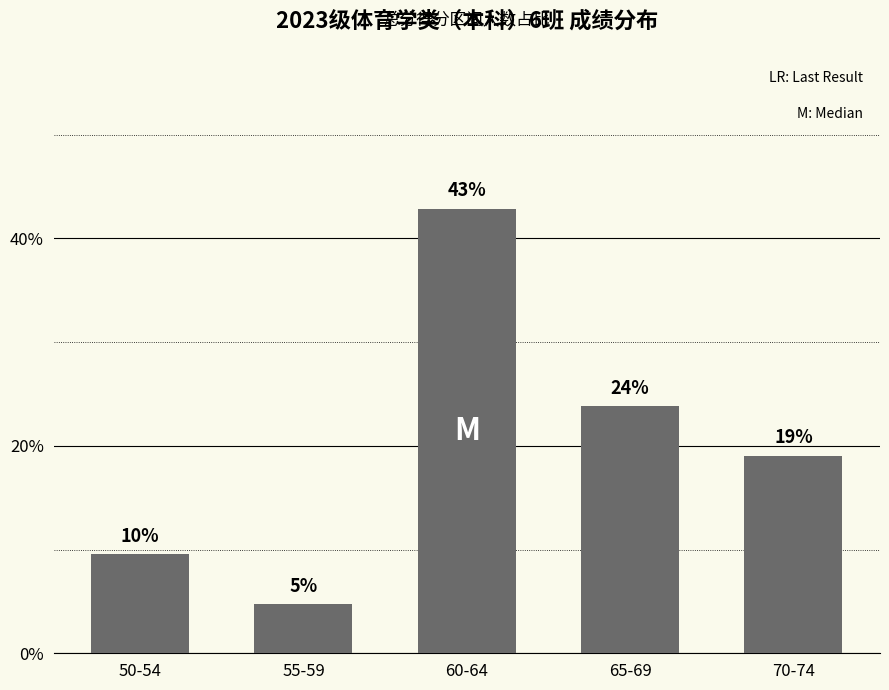

What is the minimum value shown in the chart?

4.8